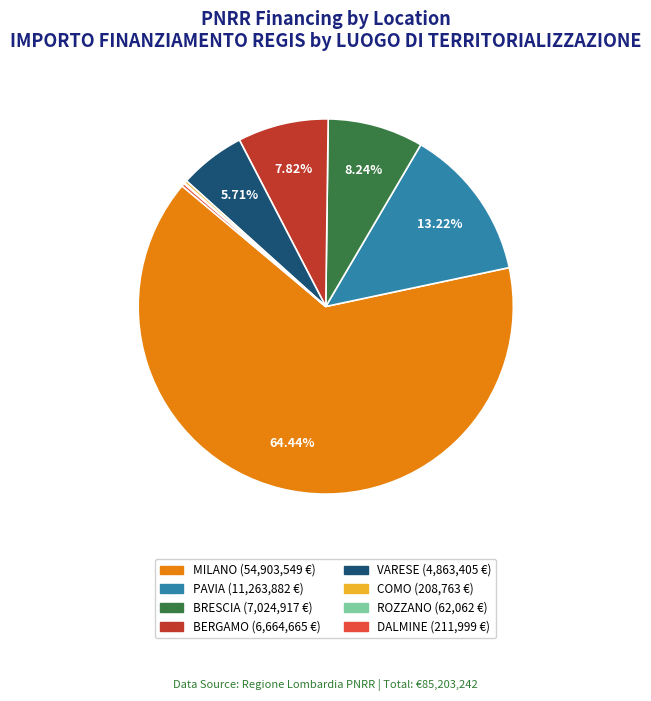

Which has a higher value, PAVIA or BERGAMO?

PAVIA